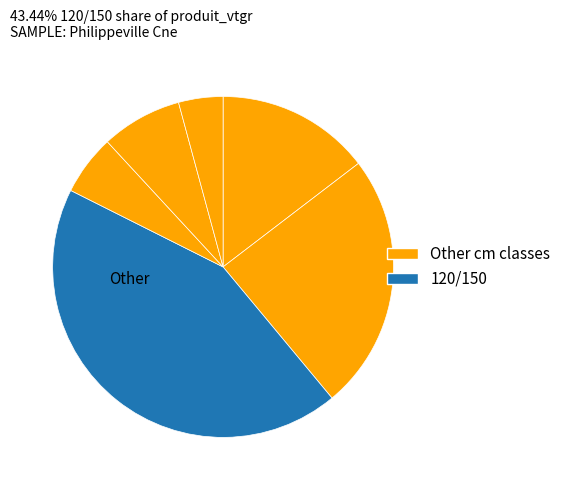

How many slices are in this pie chart?

6